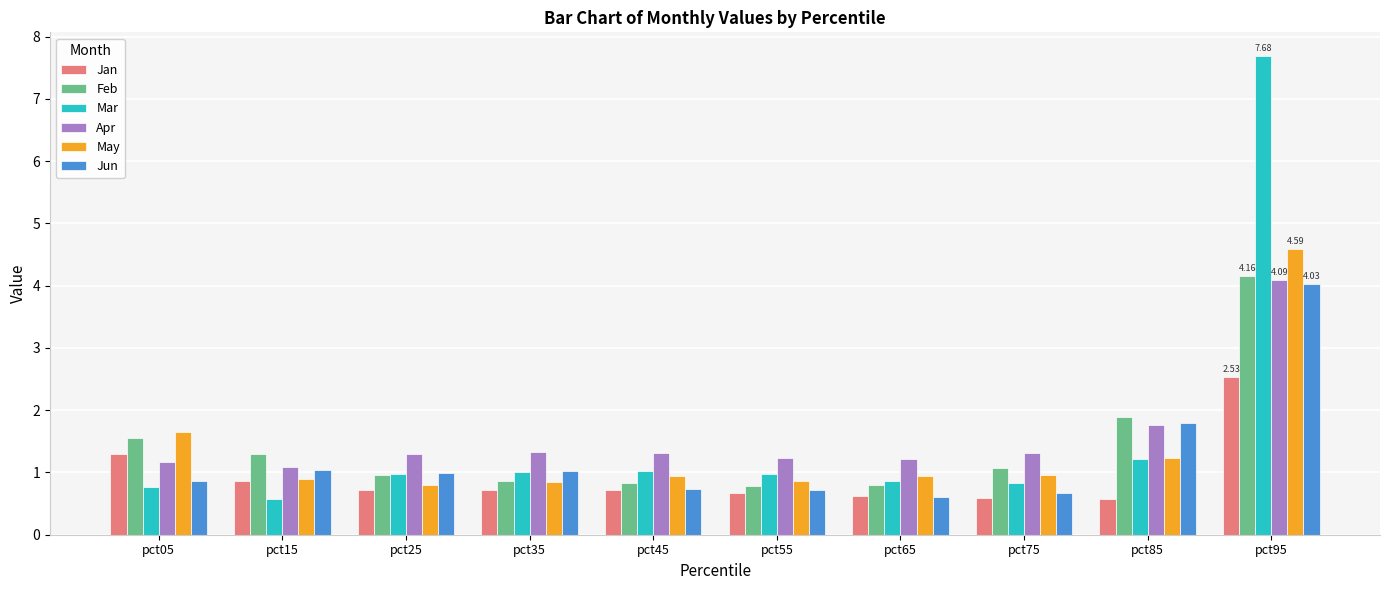

At which label is Jun closest to 2?

pct85